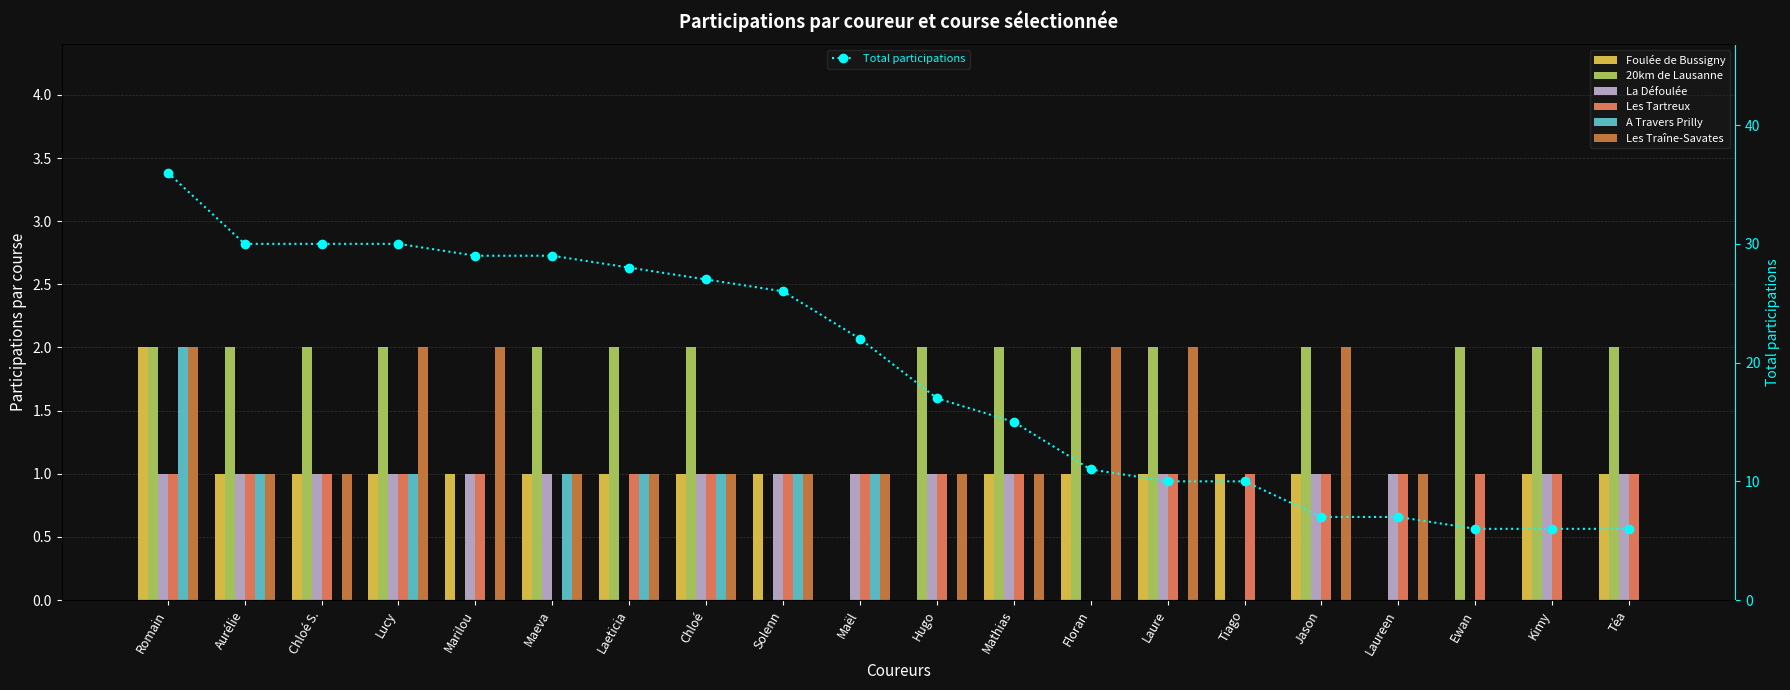

How many groups of bars are there?

20